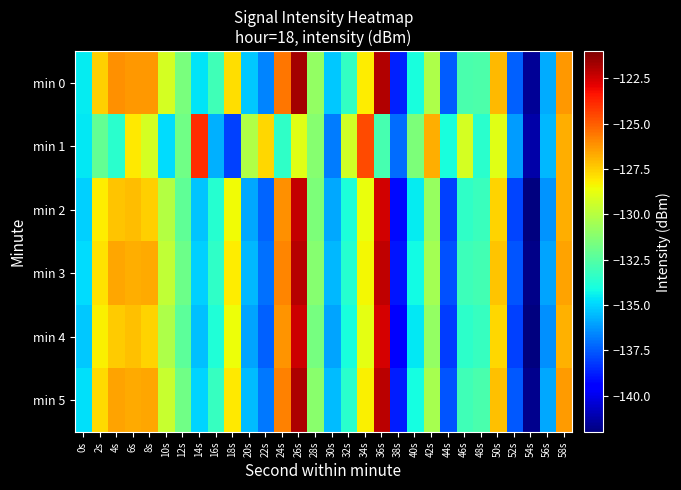

At how many categories does at least one series exceed -129?

14